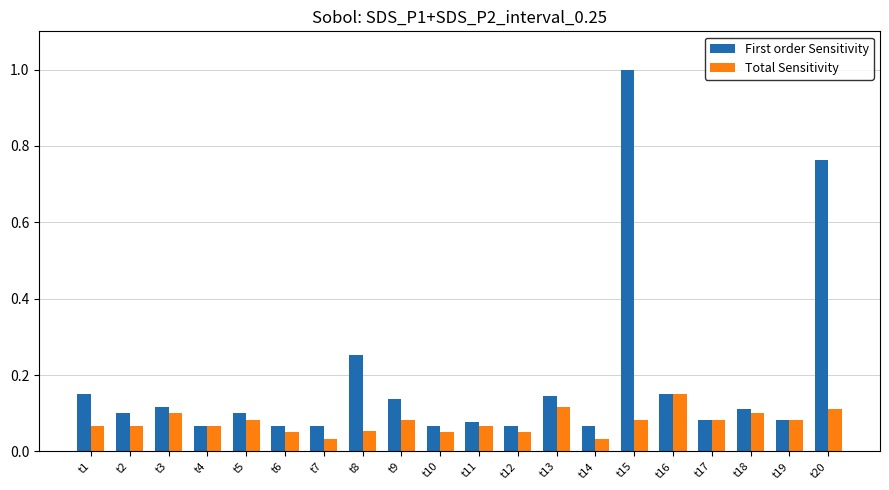

What is the sum of all First order Sensitivity values?

3.7